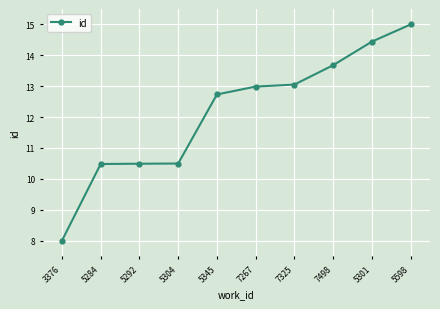

What is the ratio of the value at 7267 to the value at 5345?

1.0